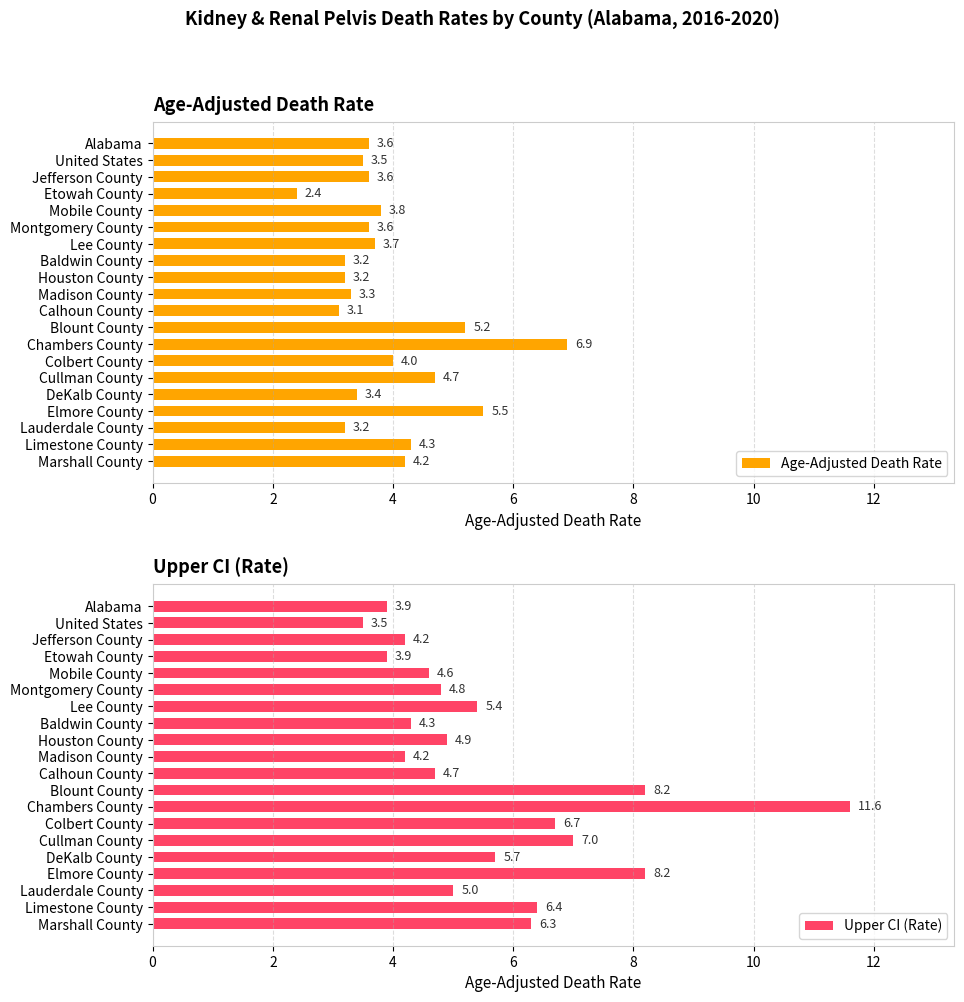

Where is Upper CI (Rate) nearest to the value 7?

Cullman County